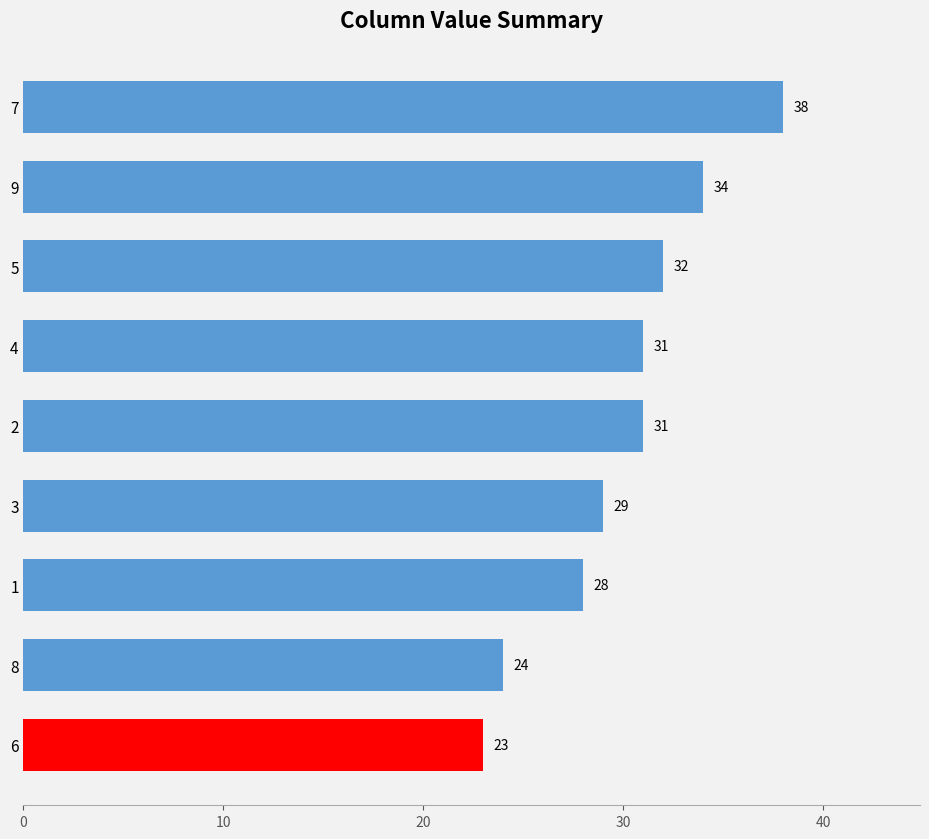

Reading bottom to top, extract all data points from this chart.

23	24	28	29	31	31	32	34	38